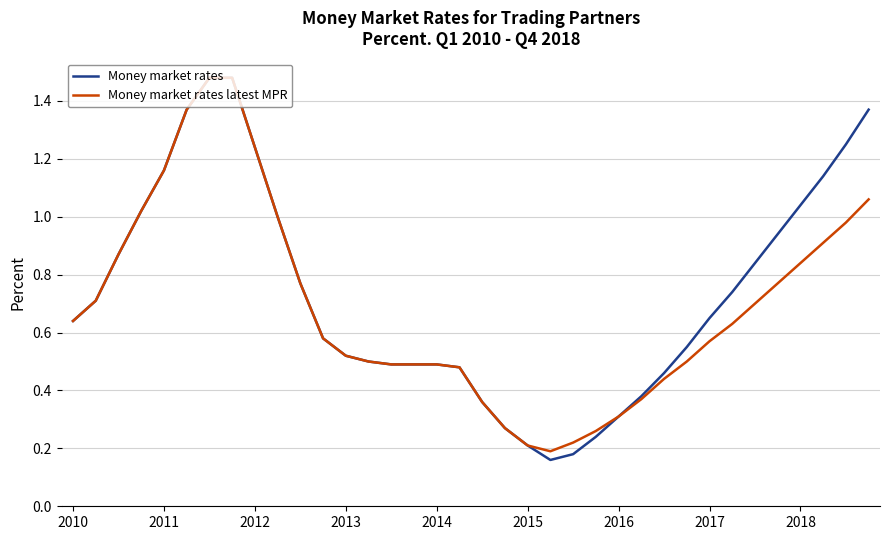

Which series has the largest range (max minus min)?

Money market rates